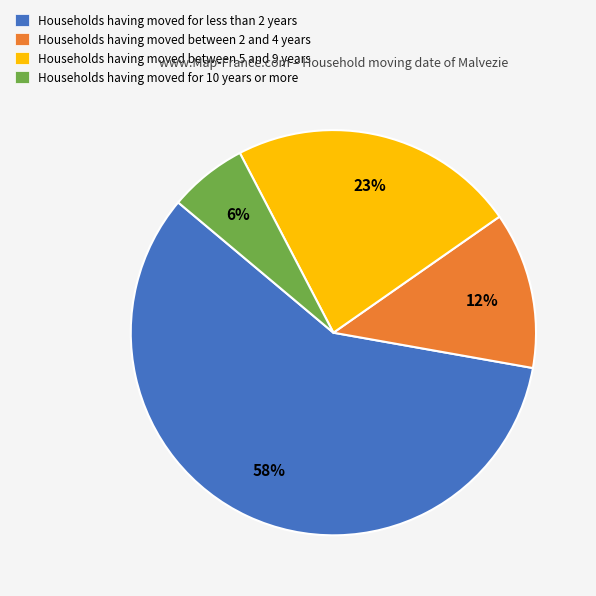

What is the largest slice in the pie chart?

Households having moved for less than 2 years